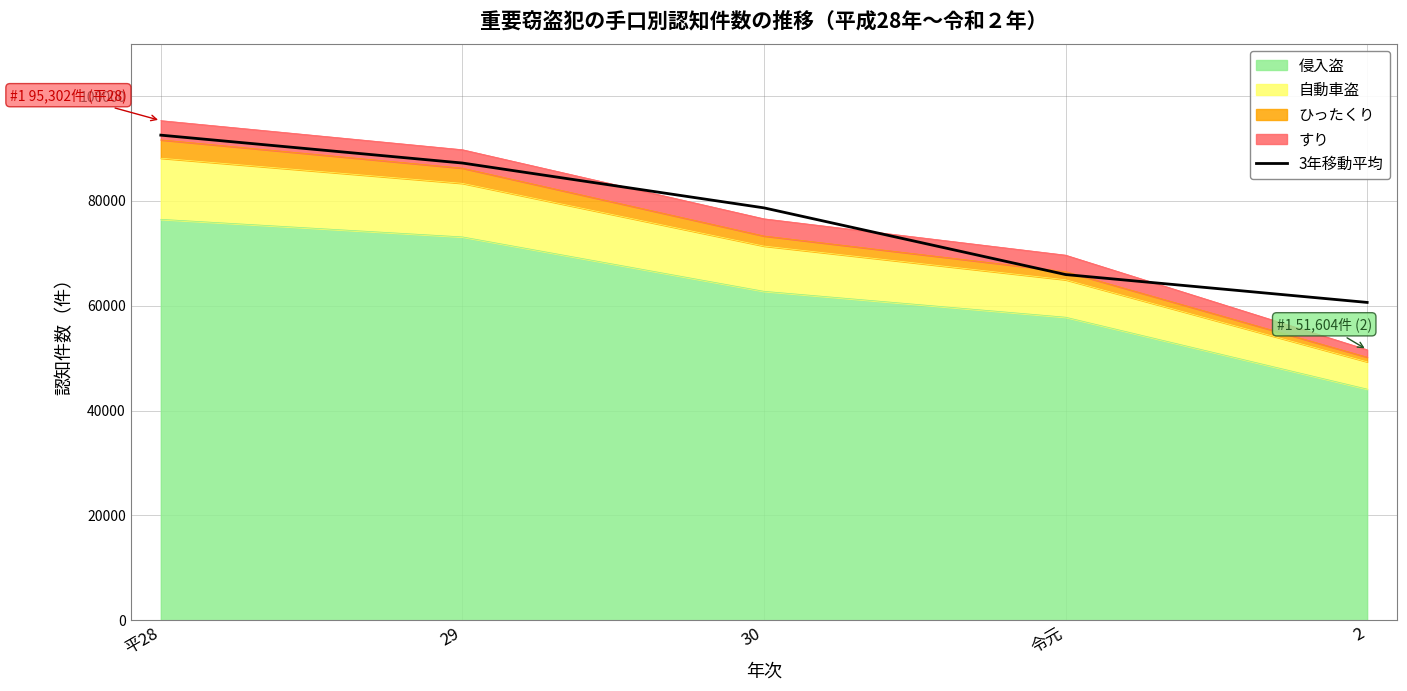

True or false: there are more than 1 points higher than both neighbors.

False